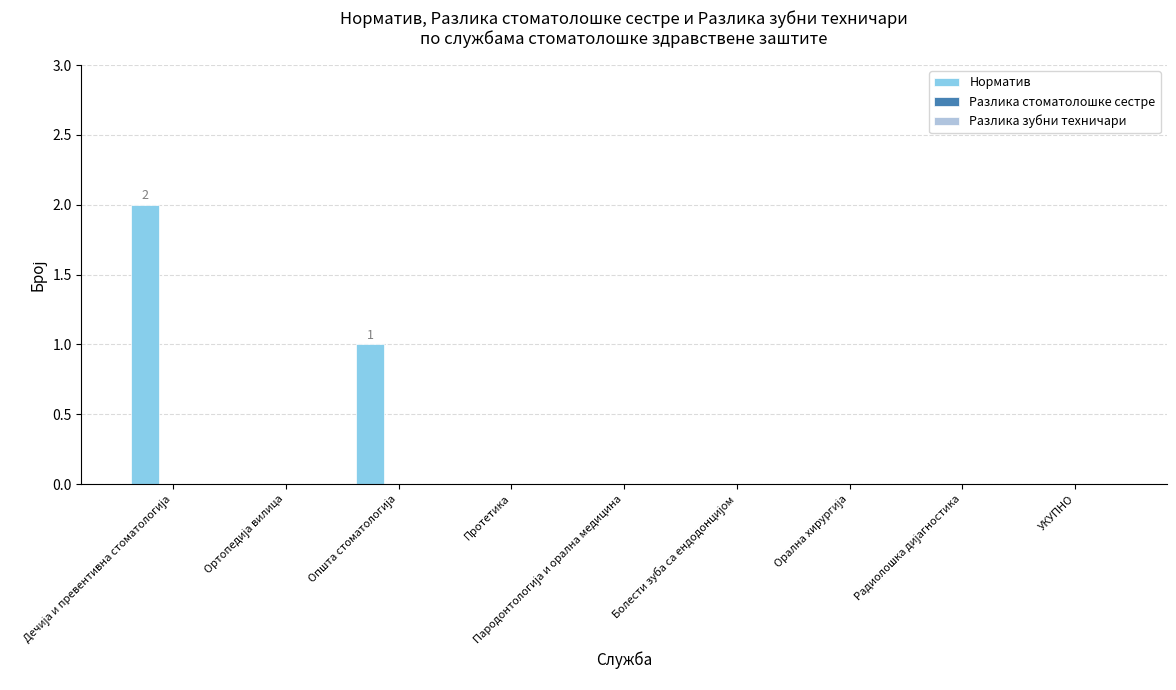

What is the sum of all values?

3